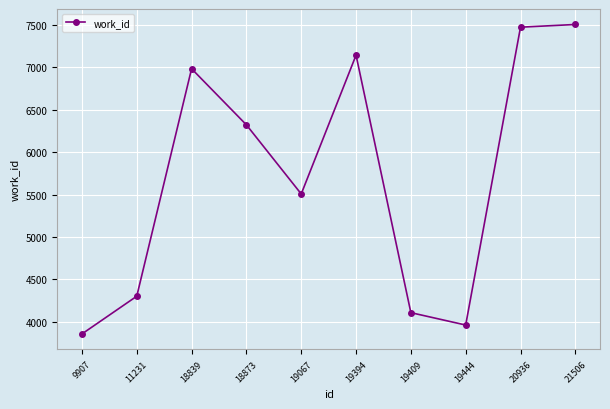

At which category does the data reach its first local peak?

18839